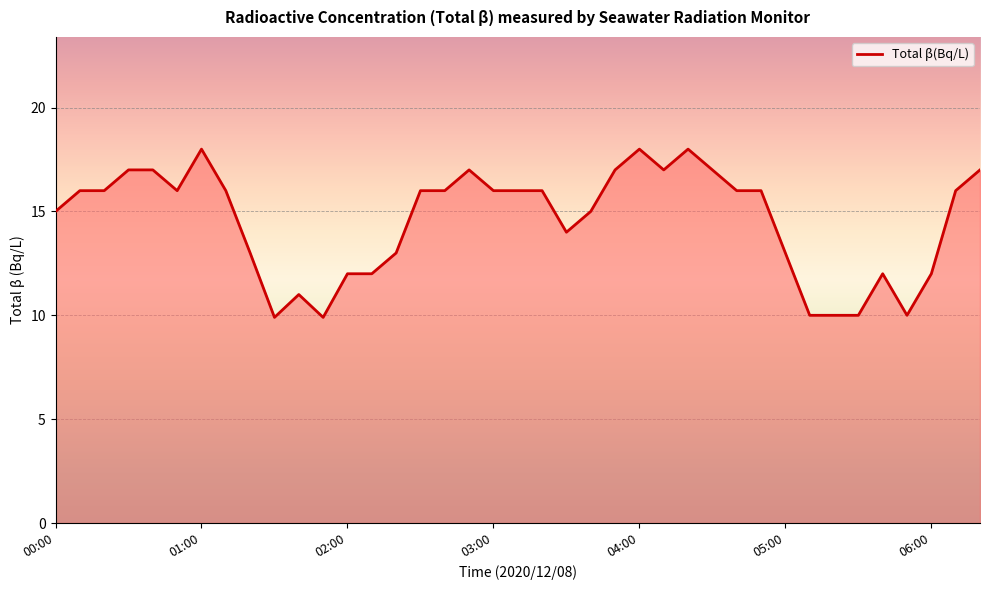

What is the difference between the maximum and minimum values?

8.1